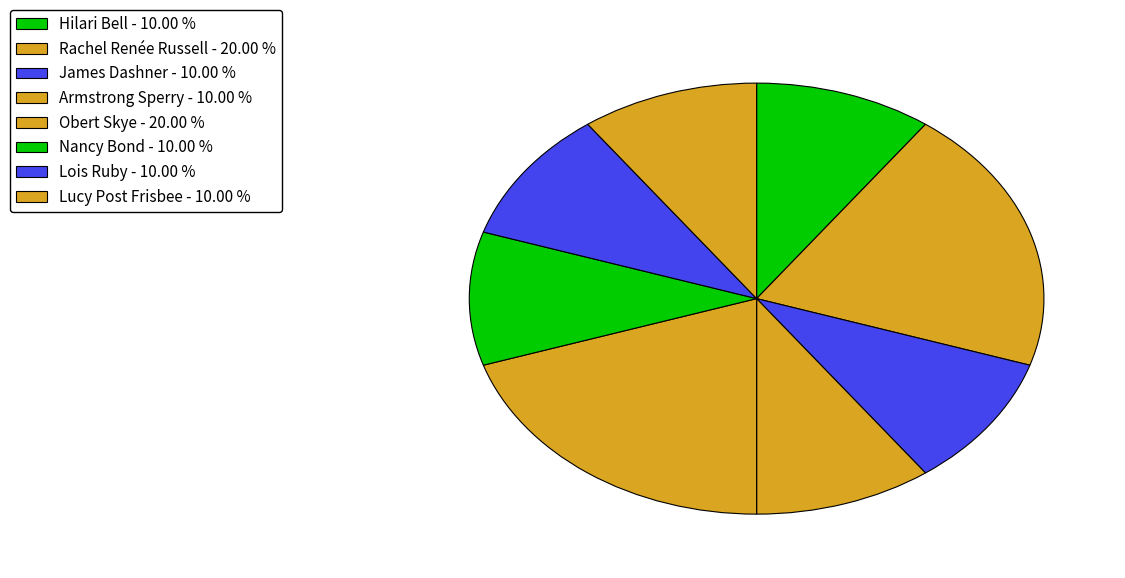

Do Hilari Bell and Lucy Post Frisbee together represent more than half of the pie?

No